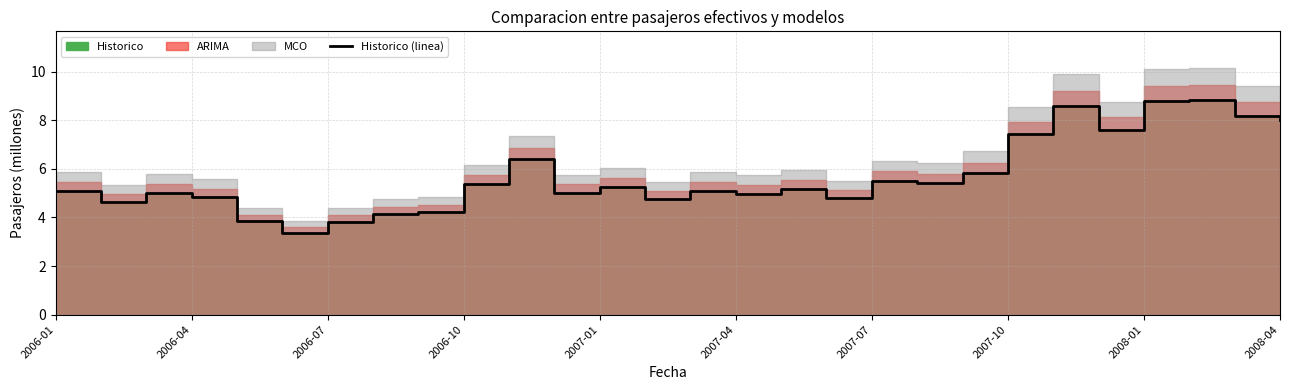

What is the greatest value displayed?

8.8